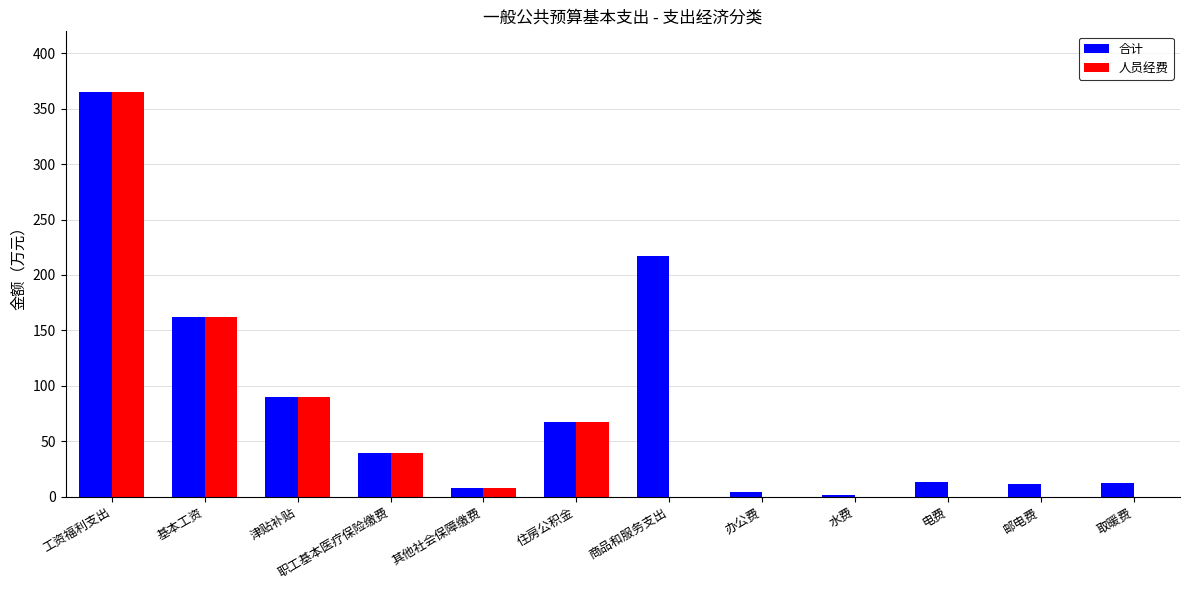

The 人员经费 series shows 162.0 at 基本工资. True or false?

True